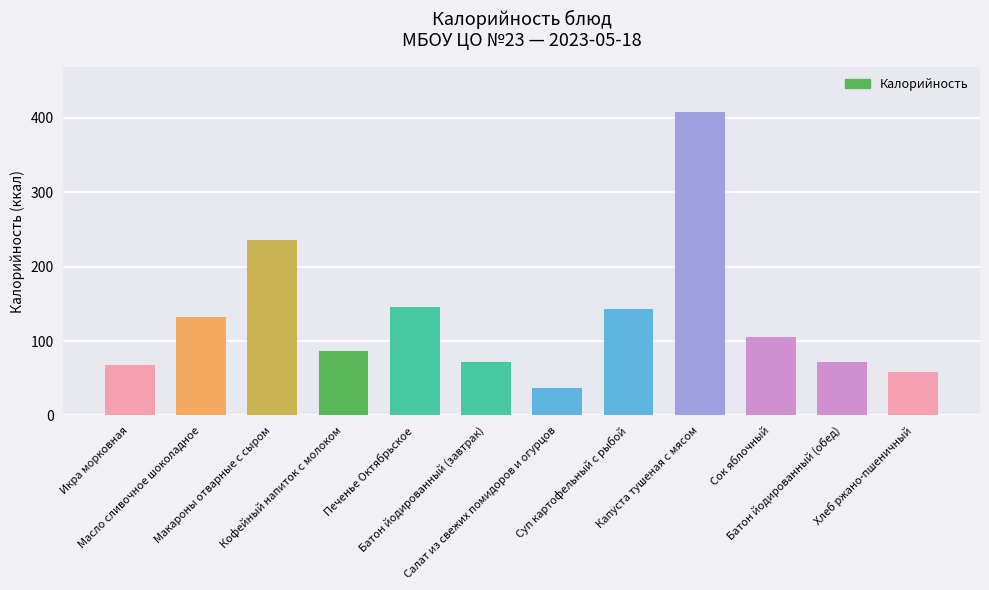

What is the label of the 4th bar from the left?

Кофейный напиток с молоком